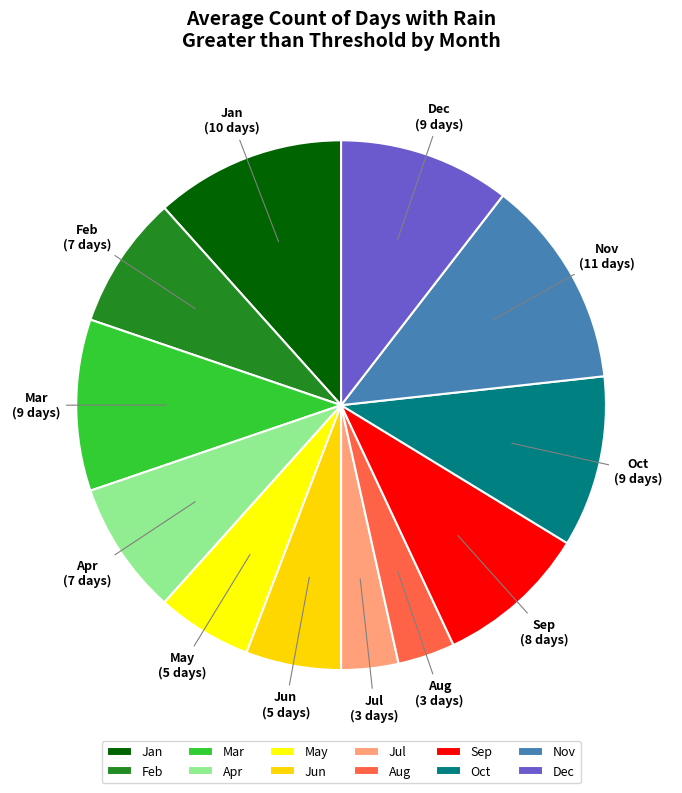

Which category has the biggest portion of the pie?

Nov